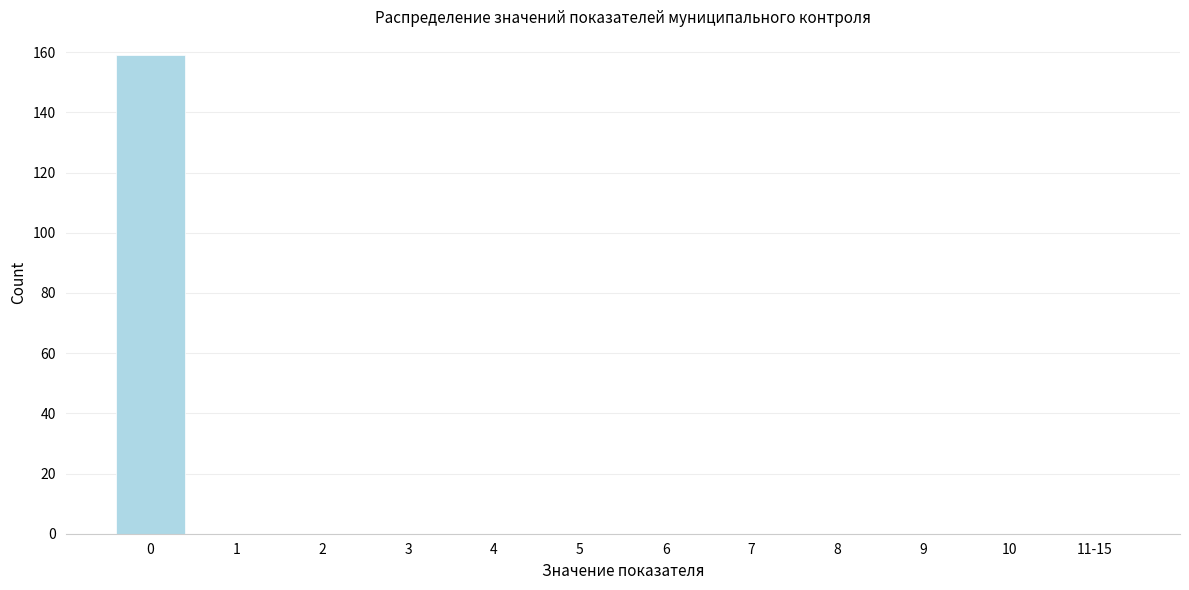

Reading left to right, transcribe all the data shown in this chart.

0=159	1=0	2=0	3=0	4=0	5=0	6=0	7=0	8=0	9=0	10=0	11-15=0